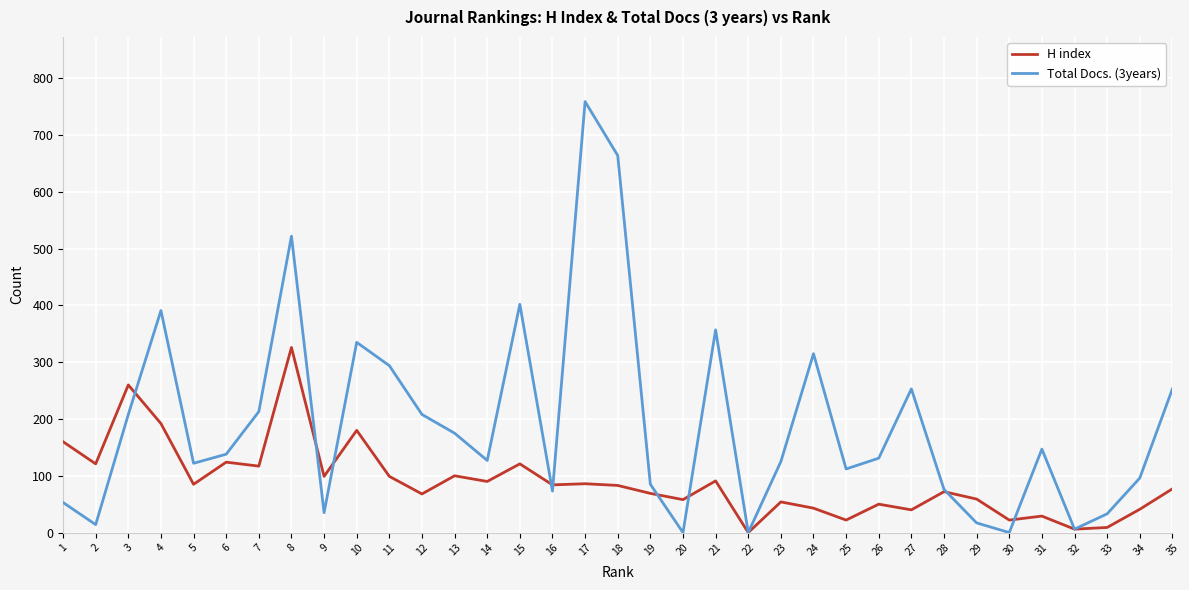

Is the value of Total Docs. (3years) at 16 greater than the value of H index at 3?

No